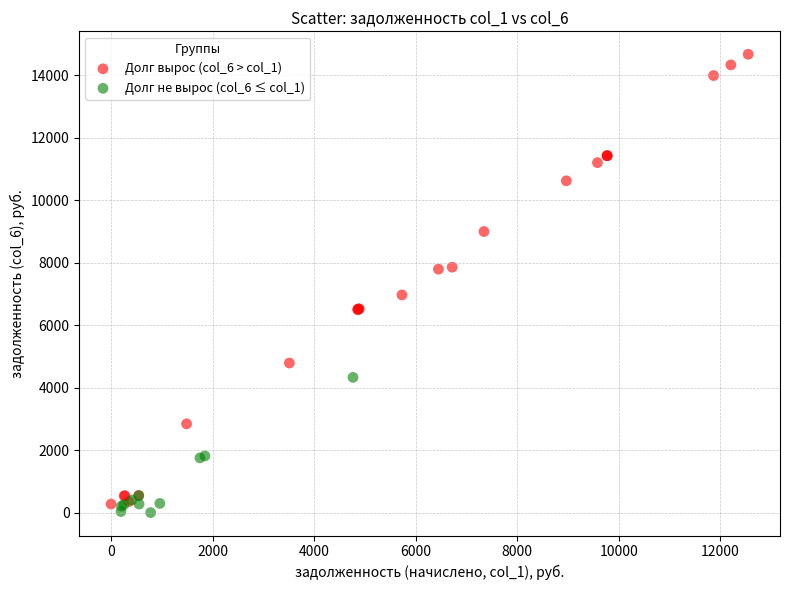

Which series has the widest spread of Y values?

Долг вырос (col_6 > col_1)